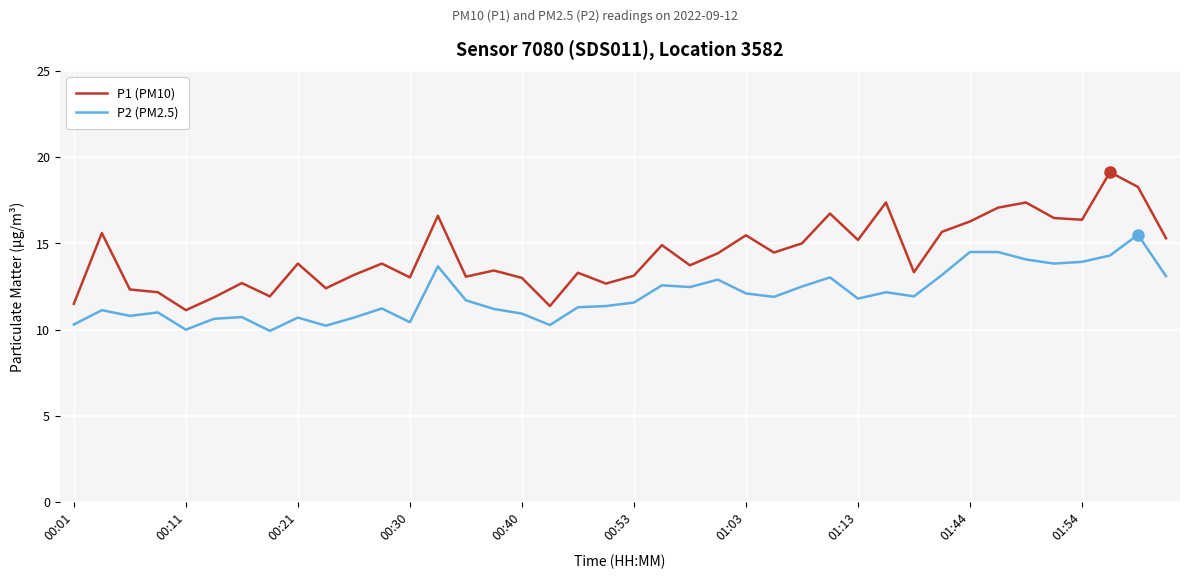

True or false: P1 (PM10) and P2 (PM2.5) cross at least once.

False